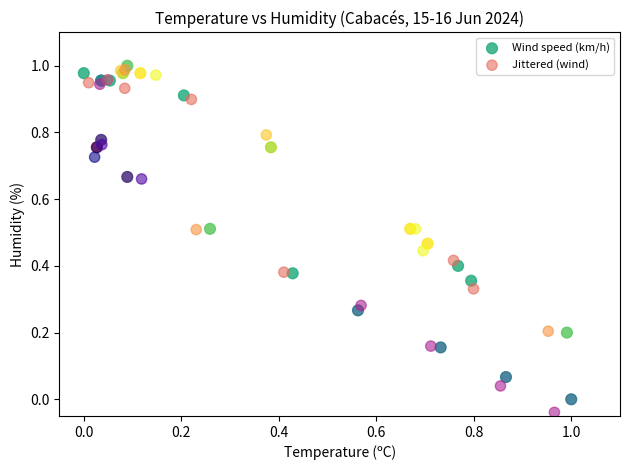

Which series has the widest spread of Y values?

Jittered (wind)